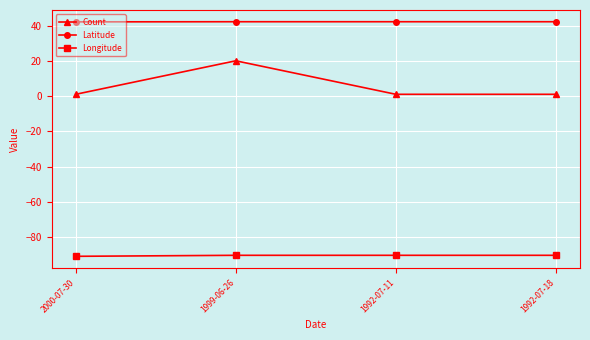

What is the greatest value displayed?

42.2